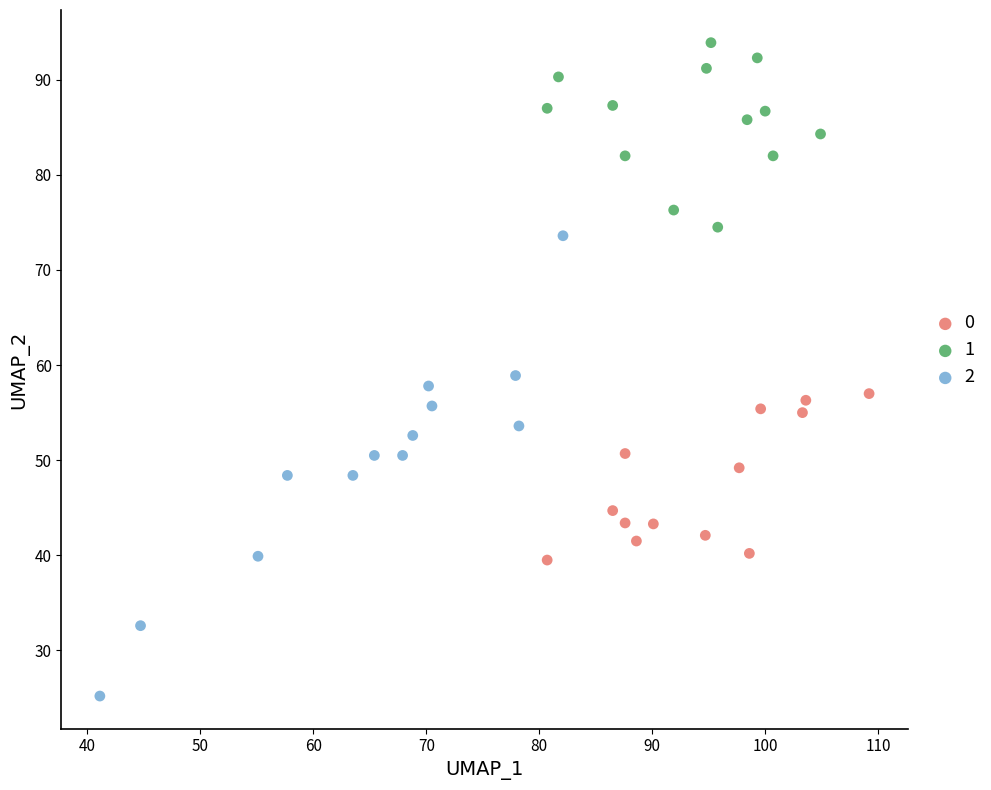

Which series has the largest Y range (max minus min)?

2